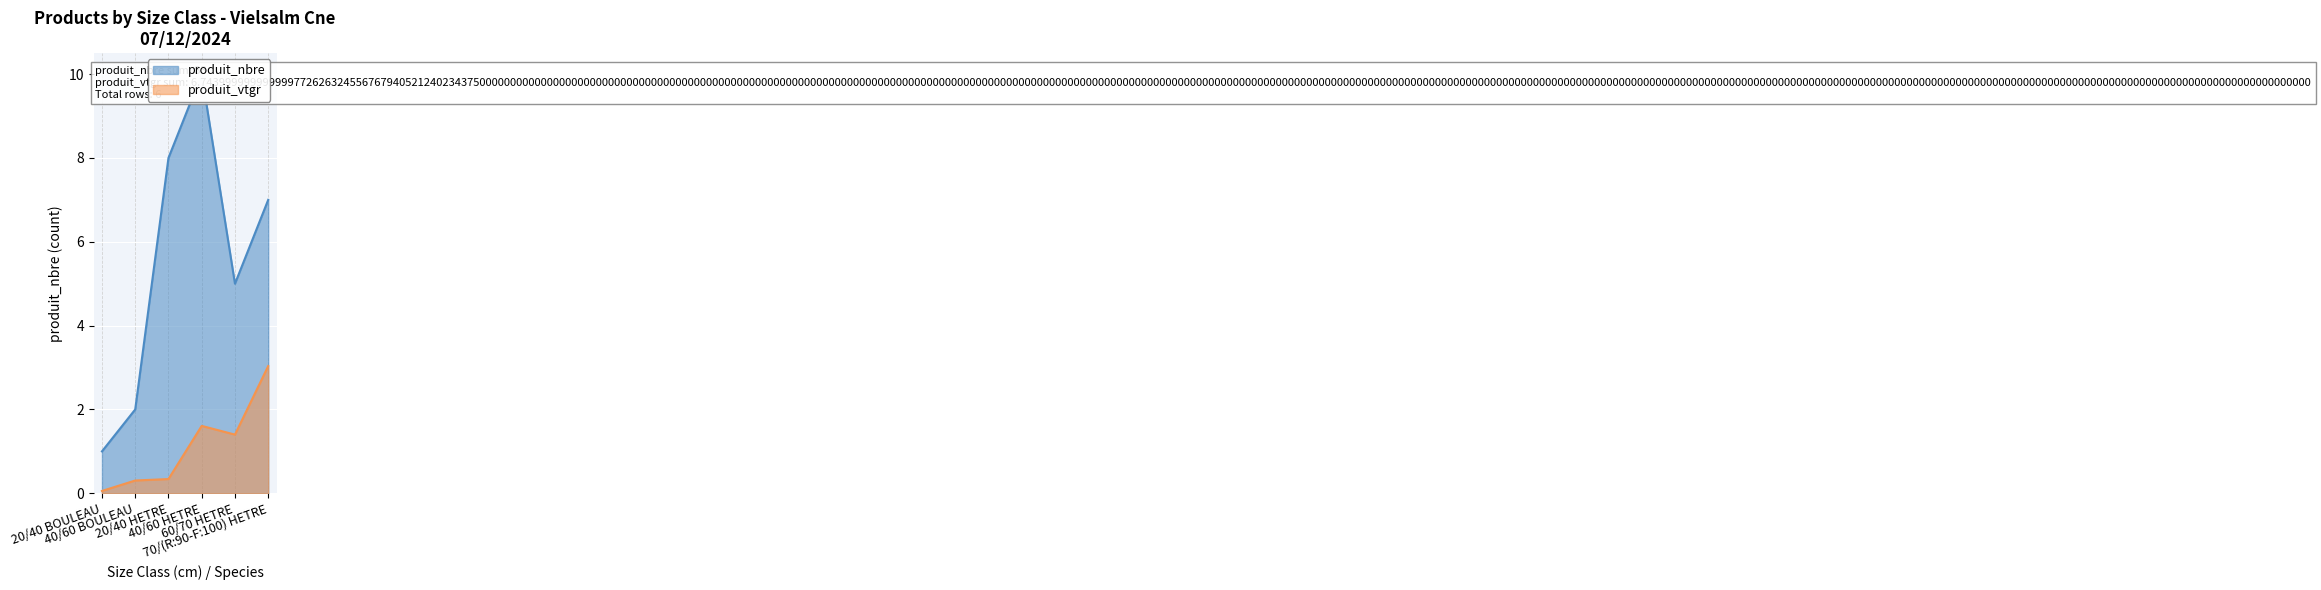

At which label does produit_vtgr first exceed 1?

40/60 HETRE